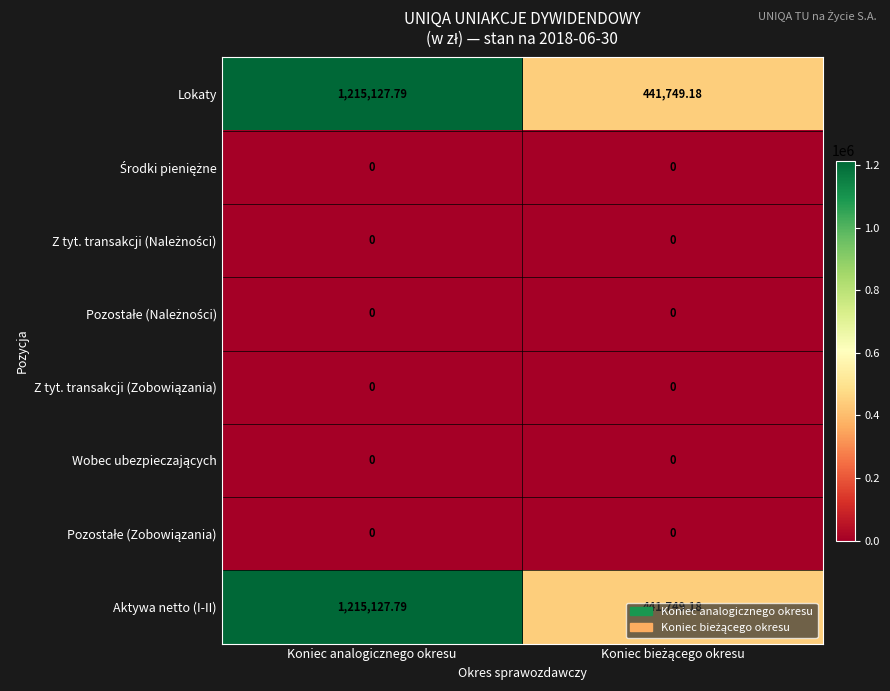

At which category is the sum across all series the highest?

Koniec analogicznego okresu